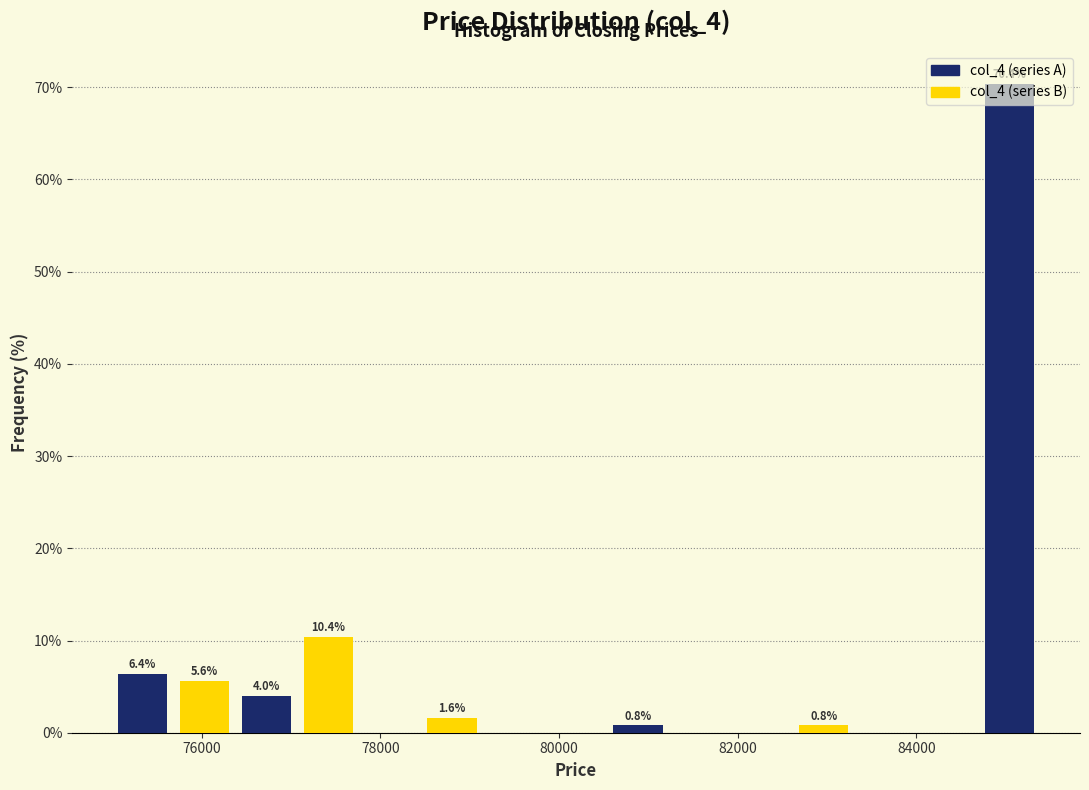

Read against the x-axis, roughly where is the centre of the tallest bar?

85000